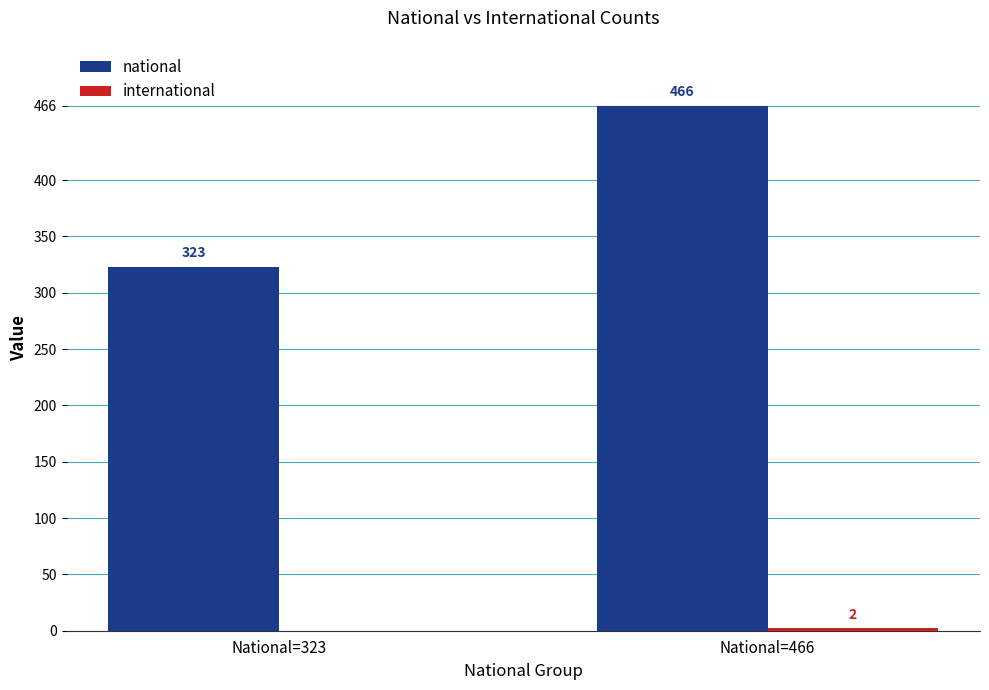

What is the sum of the national values at National=323 and National=466?

789